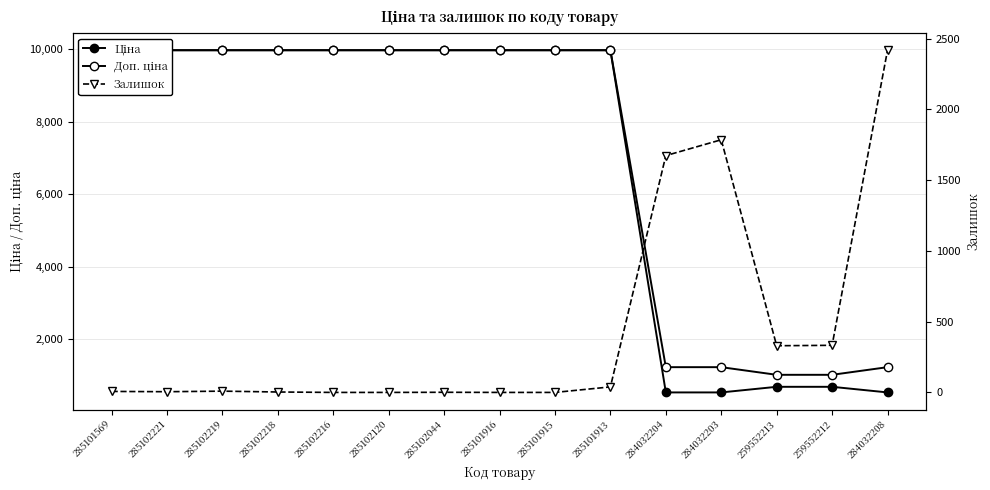

True or false: Залишок has more than 0 interior local peaks.

True